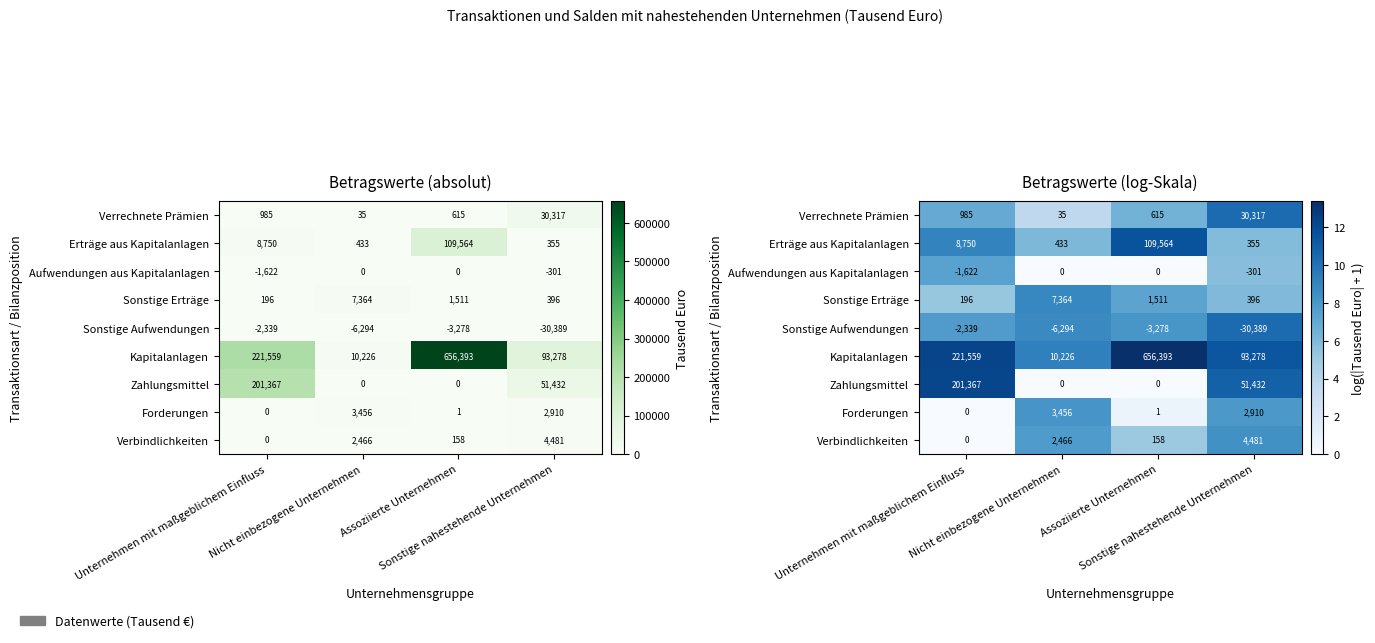

Which has a higher value, Nicht einbezogene Unternehmen or Unternehmen mit maßgeblichem Einfluss?

Unternehmen mit maßgeblichem Einfluss